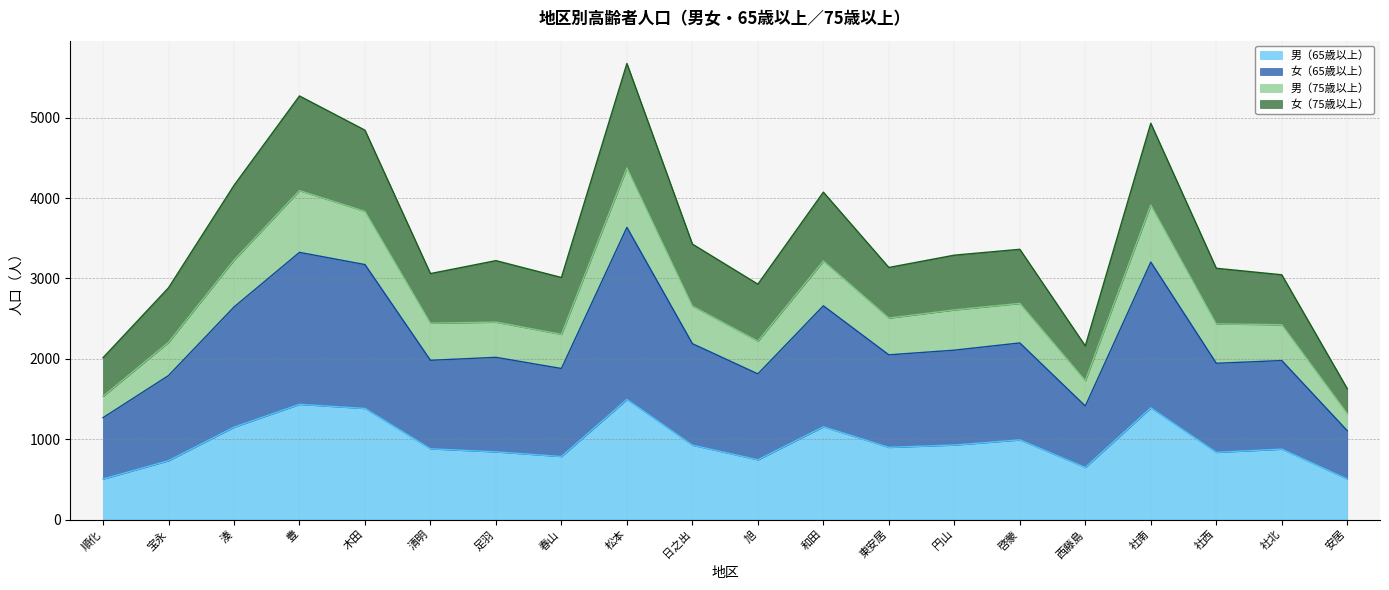

The value of 男（65歳以上） at 安居 is 139. True or false?

False